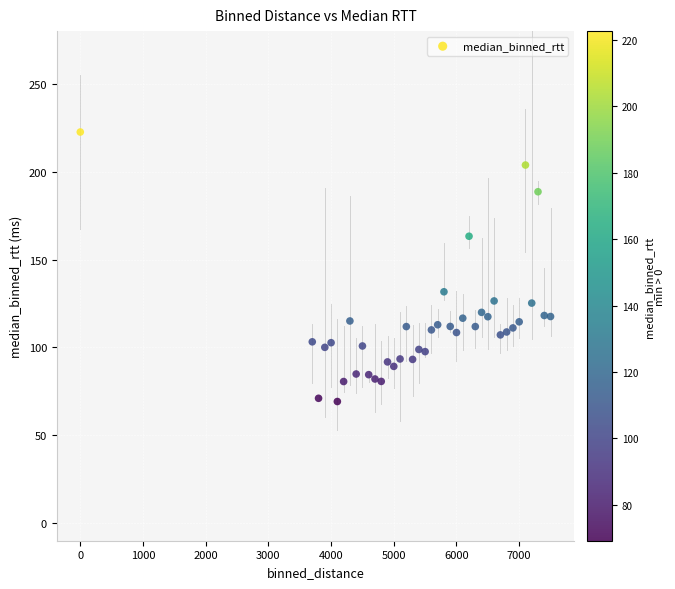

What Y value in the scatter plot is closest to 145?

131.7